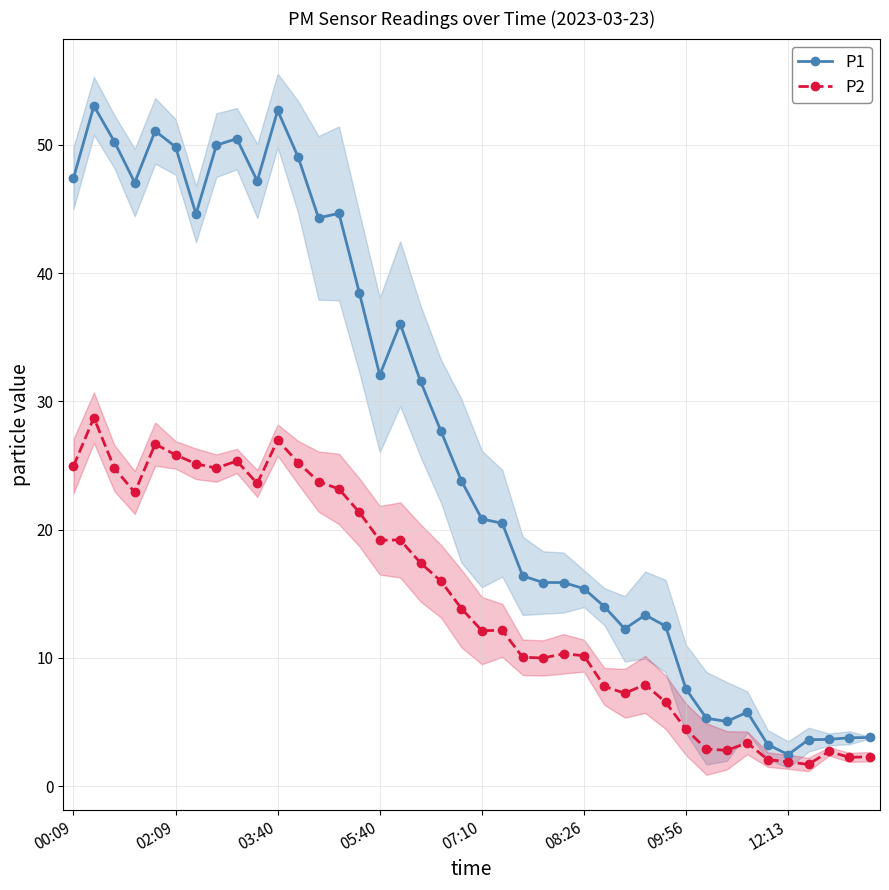

How many interior local peaks does the P1 series have?

8